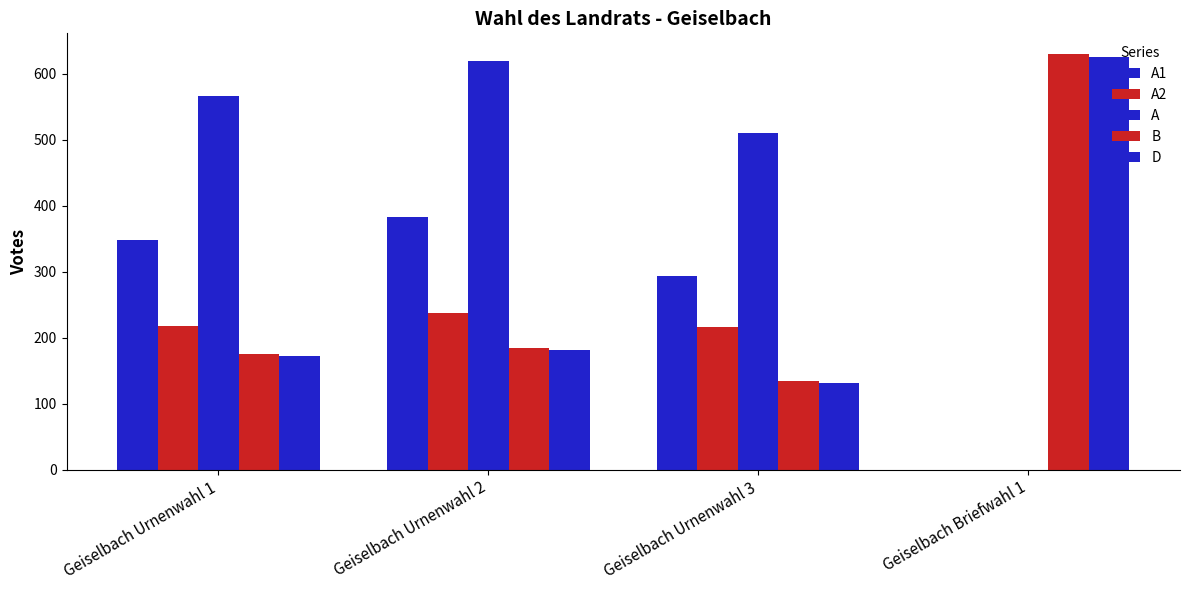

How many groups of bars are there?

4